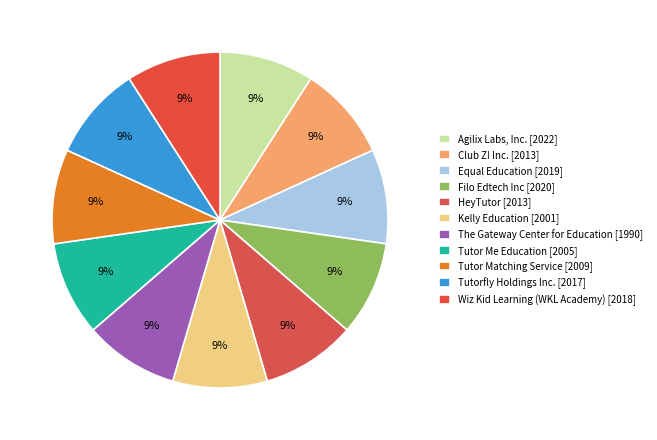

Count the number of slices in the pie.

11